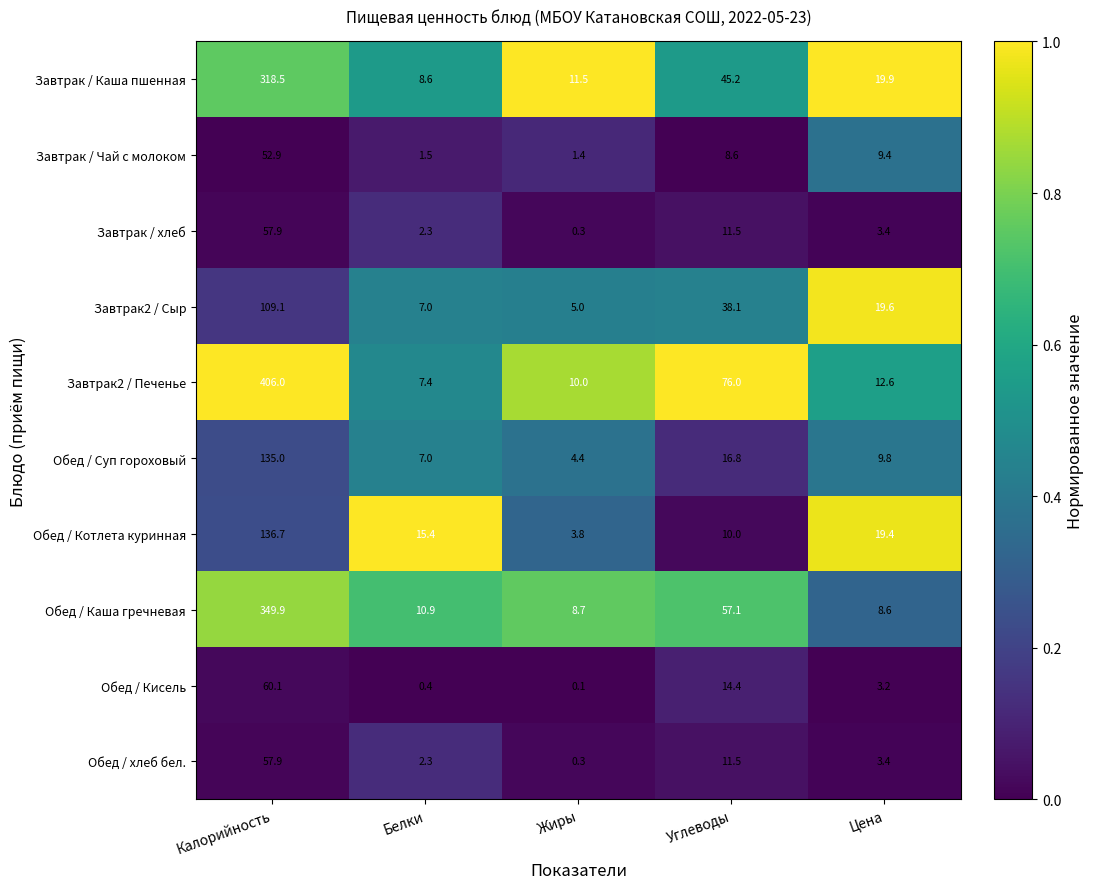

At which category is the sum across all series the highest?

Калорийность